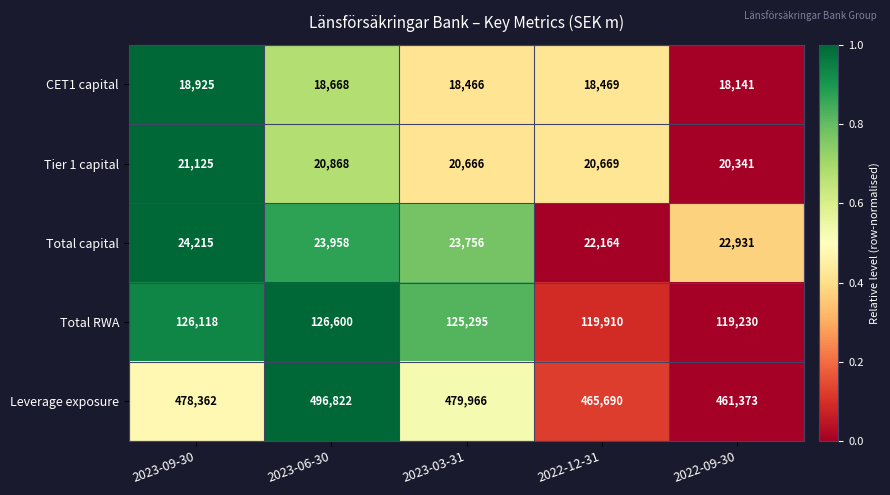

At 2022-09-30, list the series in order from largest to smallest.

Leverage exposure, Total RWA, Total capital, Tier 1 capital, CET1 capital